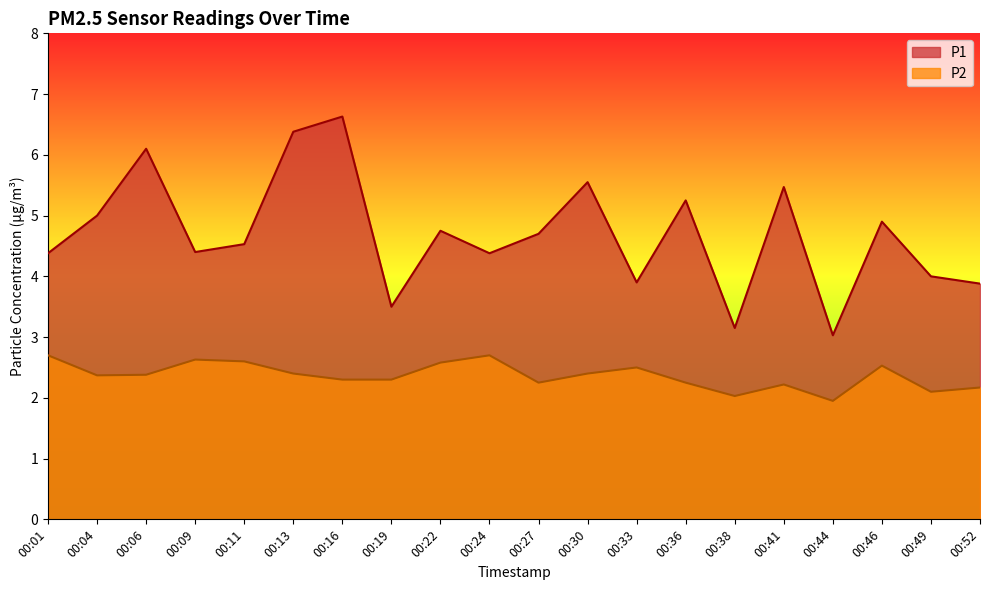

How many categories are shown in the chart?

20